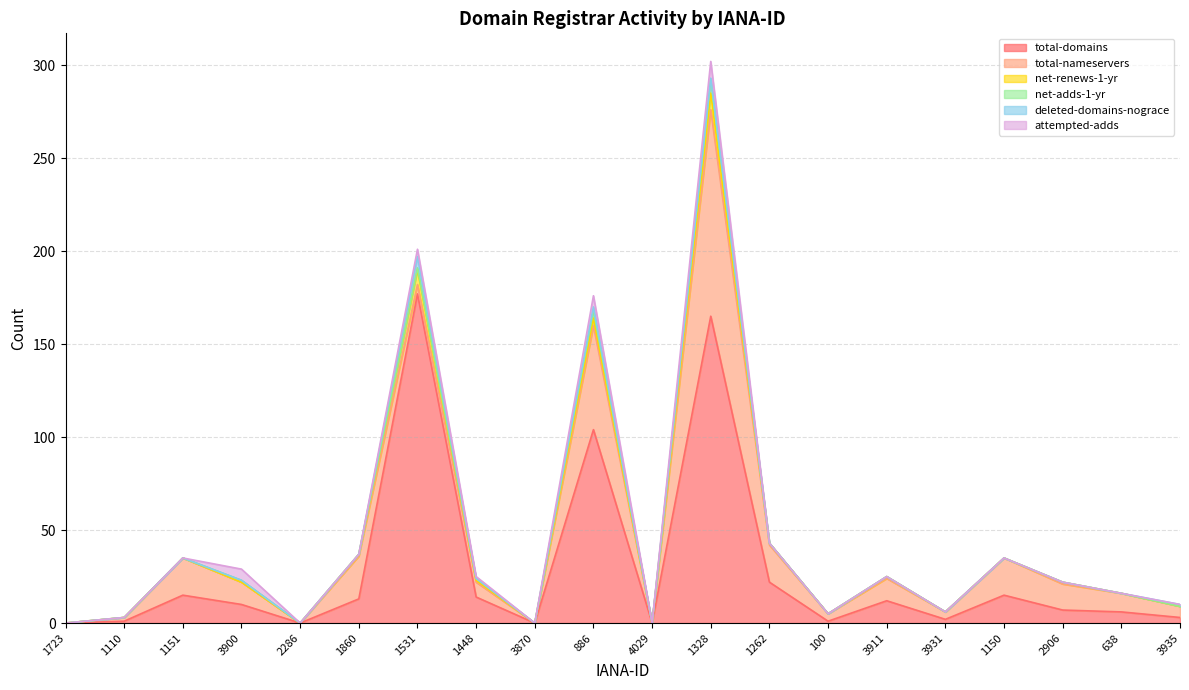

Rank the categories by total-domains value from highest to lowest.

1531, 1328, 886, 1262, 1151, 1150, 1448, 1860, 3911, 3900, 2906, 638, 3935, 3931, 1110, 100, 1723, 2286, 3870, 4029